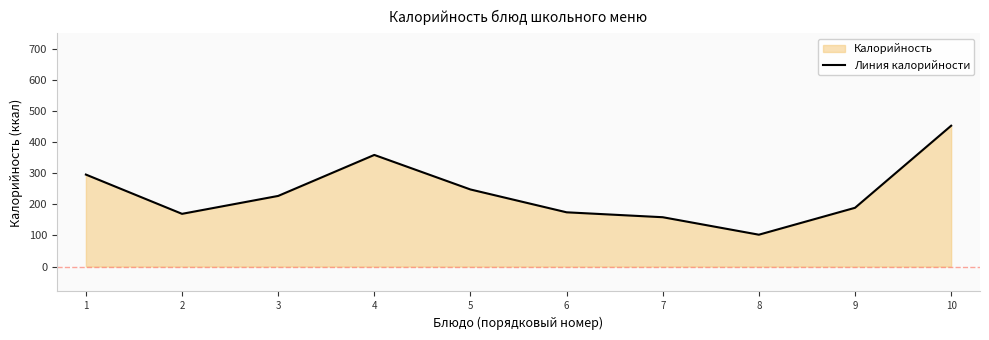

What is the average value?

237.7